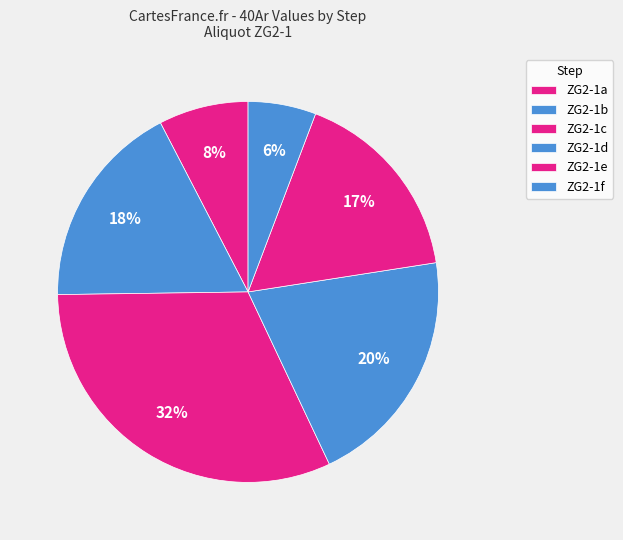

Is it true that ZG2-1e is 17% of the pie?

True